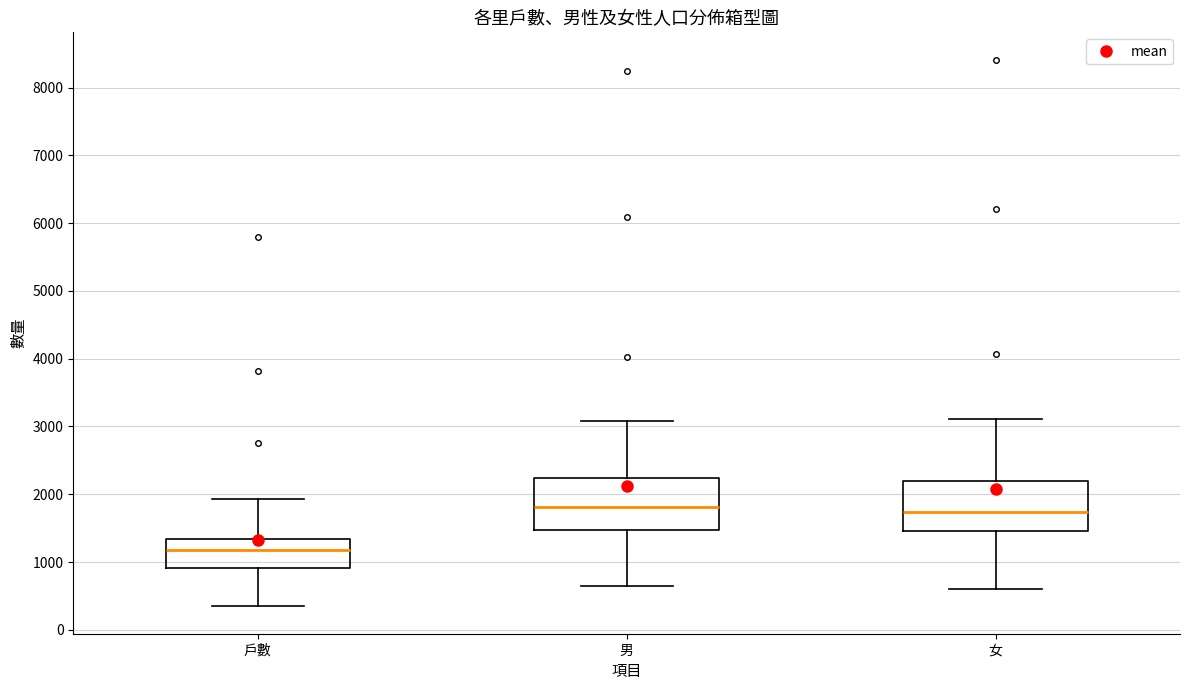

Reading left to right, read every box against the y-axis: the position of its median line, the range the box covers, and the ends of its whiskers. The values are not printed on the chart, so give them approximately, as read against the axis.

戶數: median 1200, box 900 to 1300, whiskers 300 to 1900
男: median 1800, box 1500 to 2200, whiskers 600 to 3100
女: median 1700, box 1500 to 2200, whiskers 600 to 3100